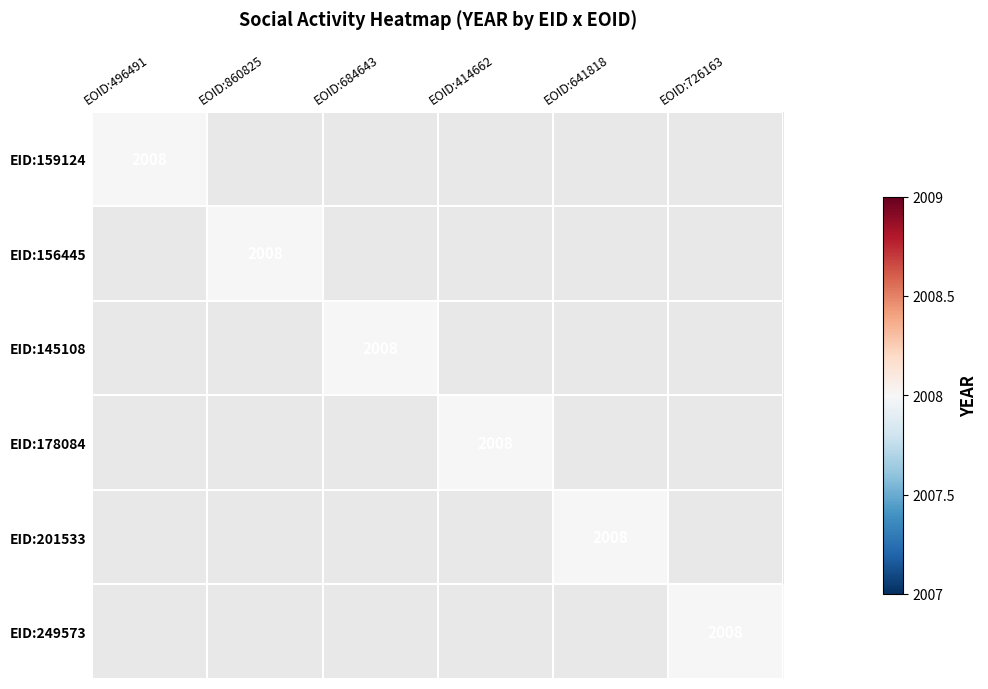

The value of 201533 at 156445 is -727. True or false?

False